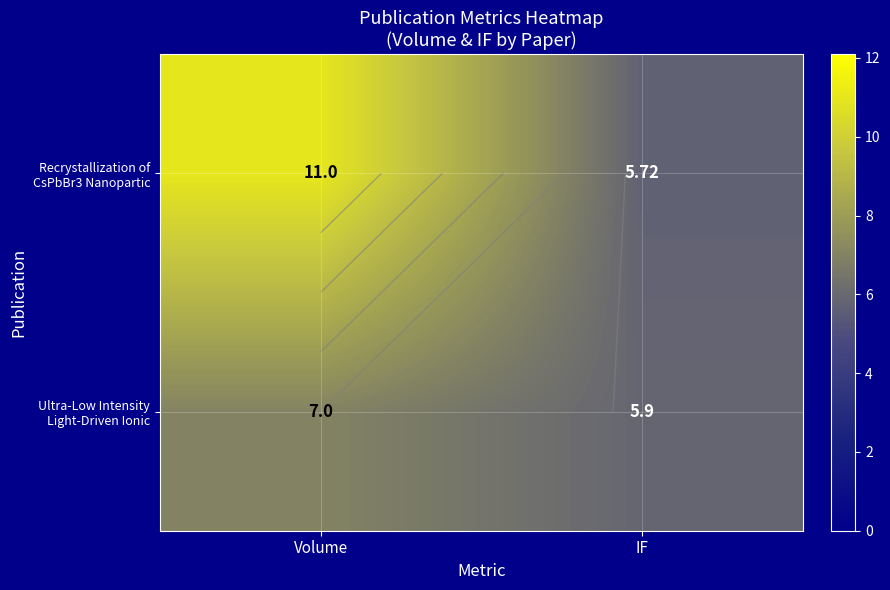

How many Ultra-Low Intensity Light-Driven Ionic values are between 5 and 7?

2